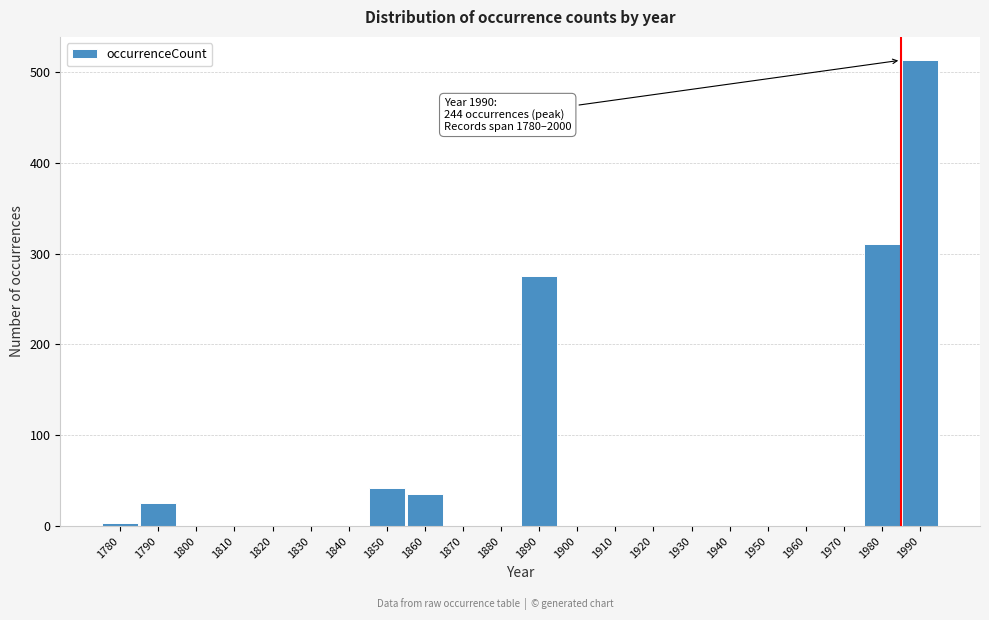

At which label is the value closest to 256?

1890